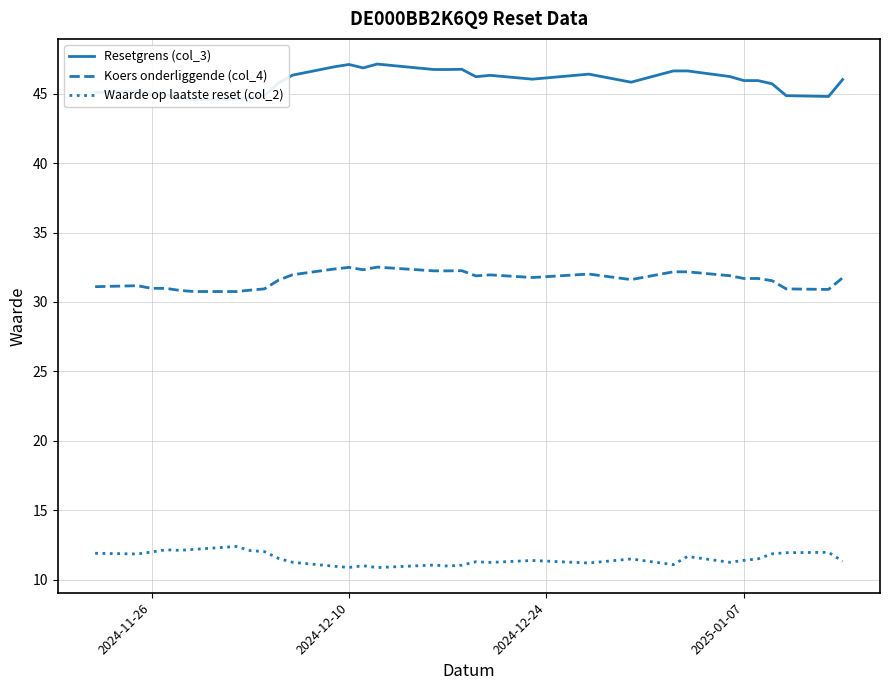

What is the difference between the maximum and minimum values in the Koers onderliggende (col_4) series?

1.8